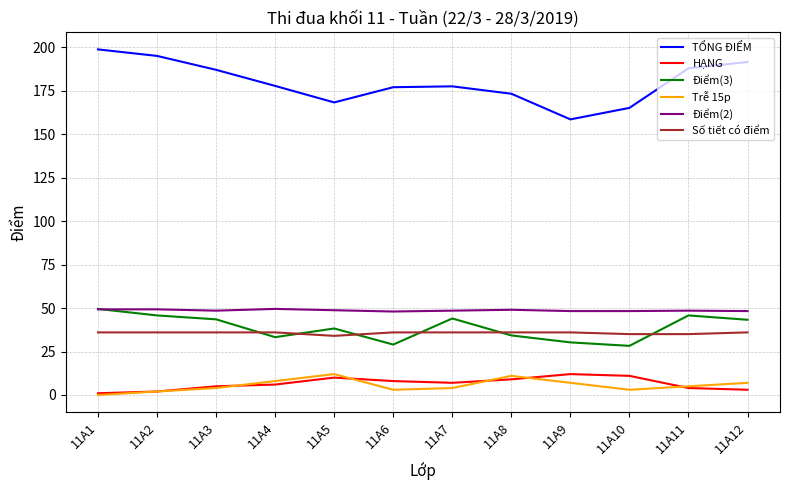

Is the value of HẠNG at 11A2 greater than the value of Số tiết có điểm at 11A6?

No